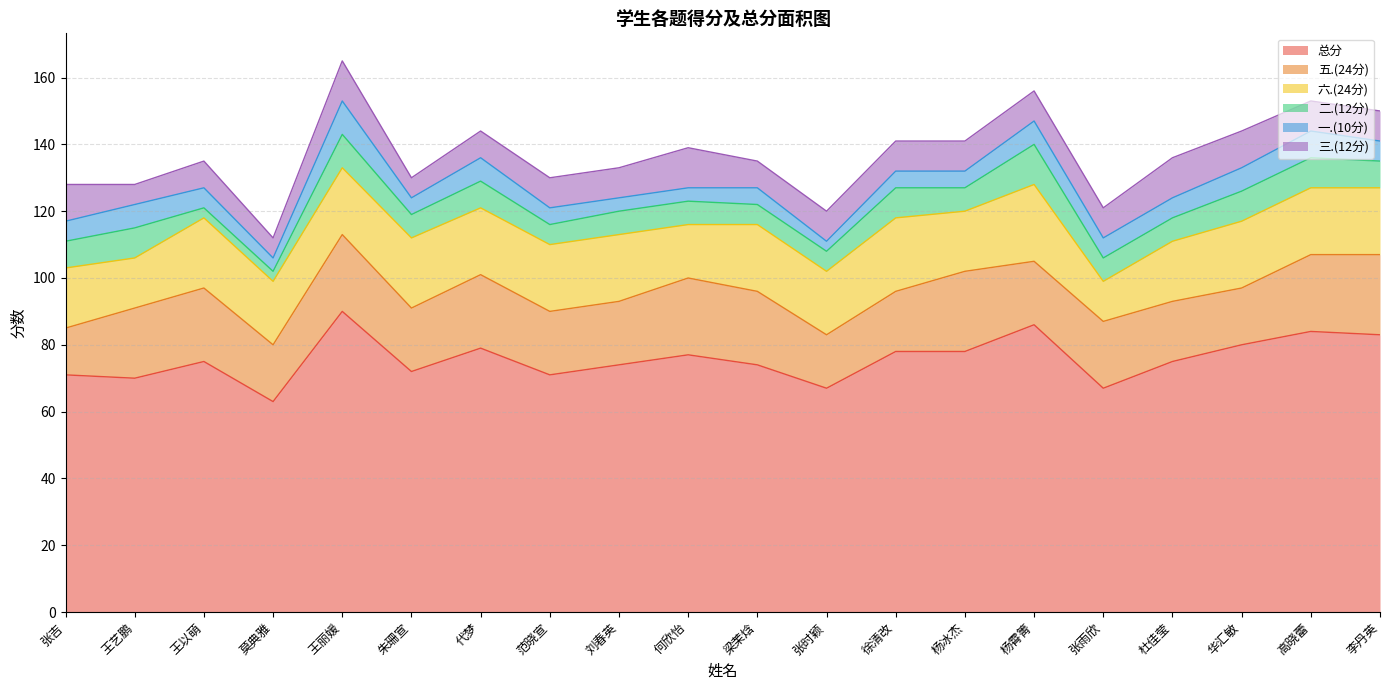

The value of 六.(24分) at 王丽媛 is 13. True or false?

False